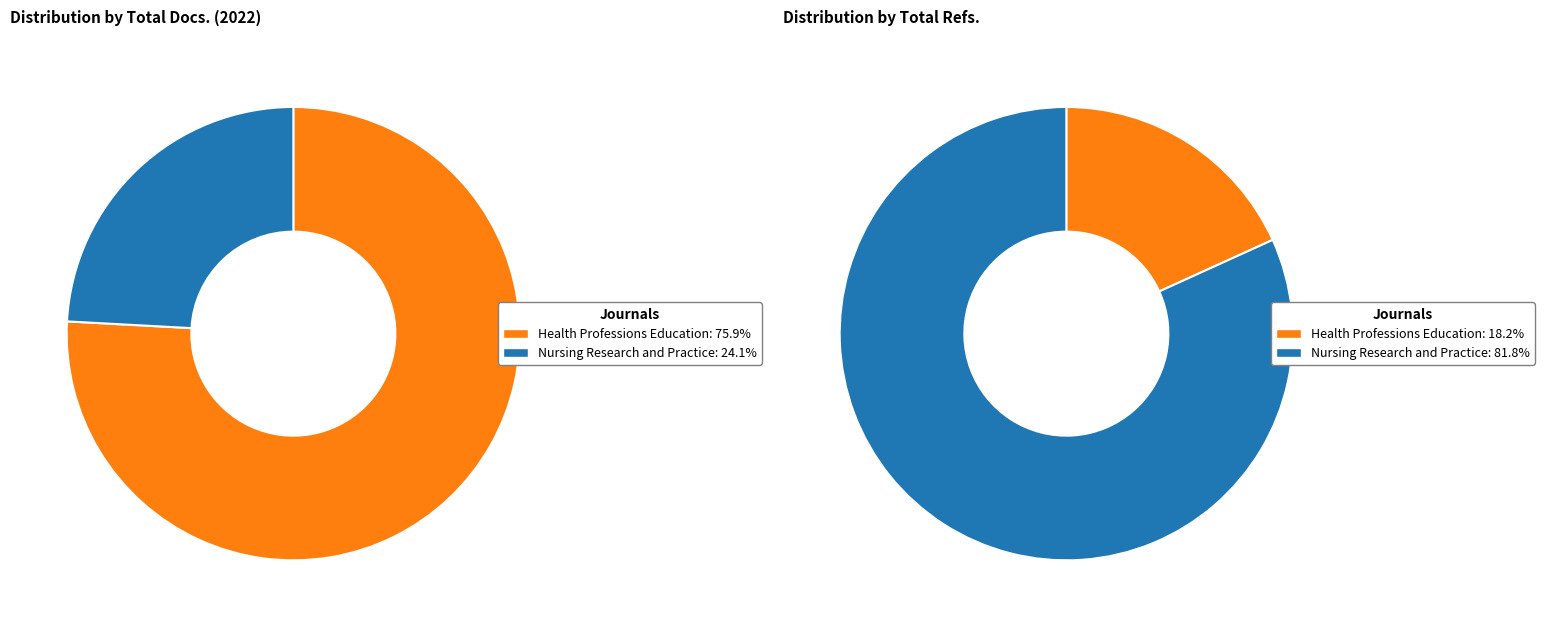

To the nearest percent, what is the difference between the Nursing Research and Practice and Health Professions Education slice percentages?

64%